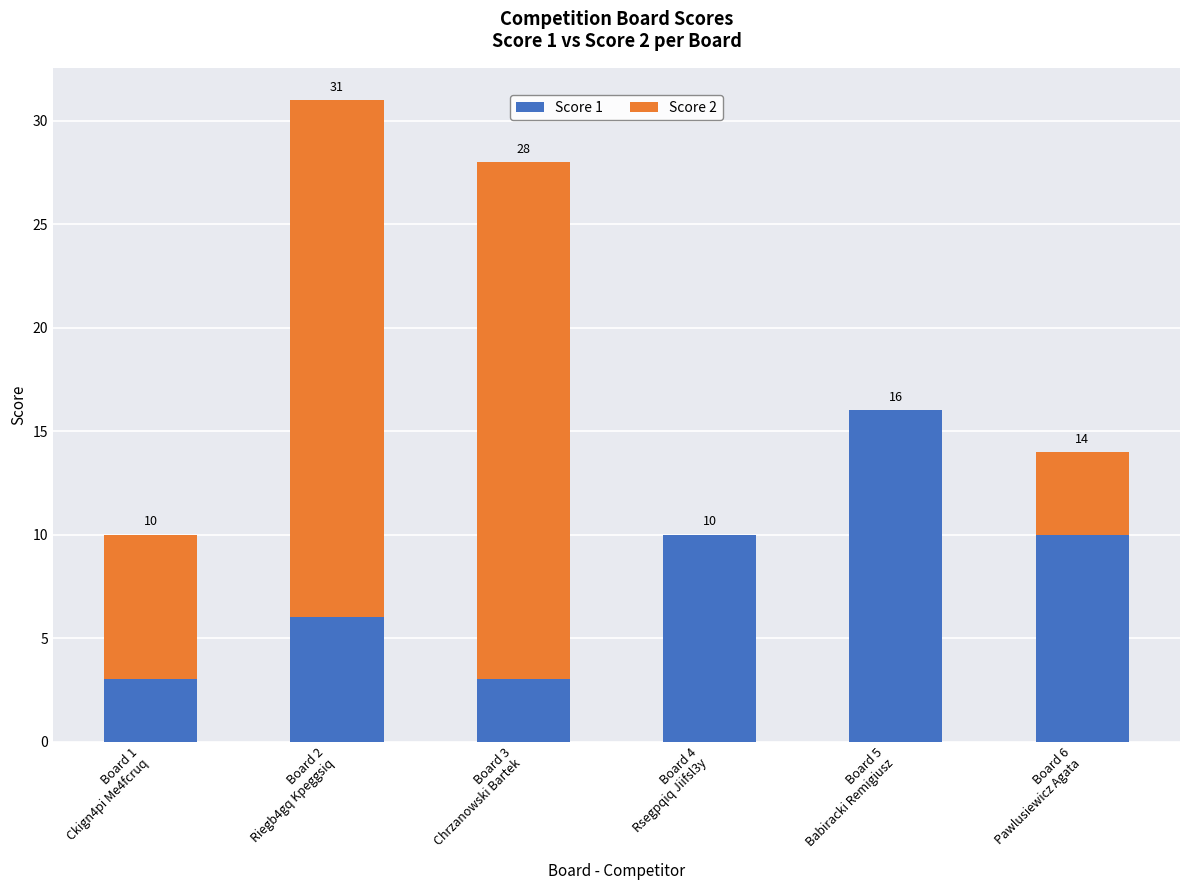

What are all the series names shown in the legend?

Score 1, Score 2